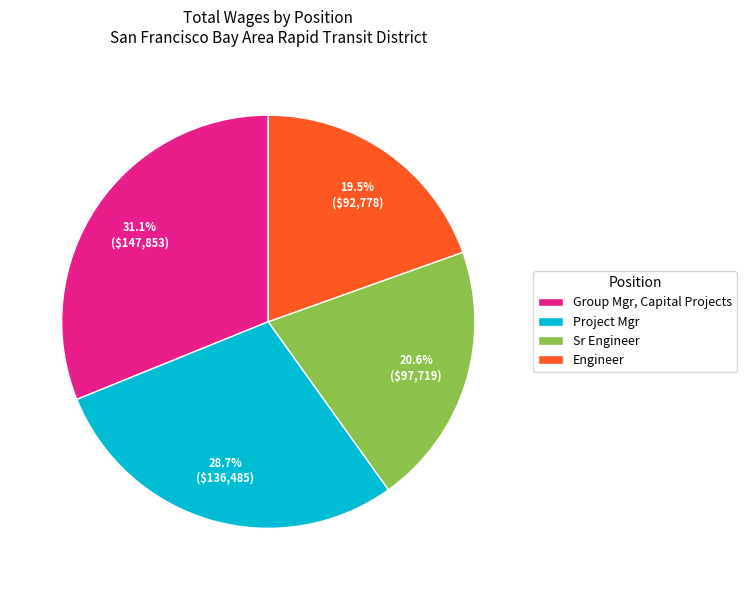

Is it true that Project Mgr is 29% of the pie?

True